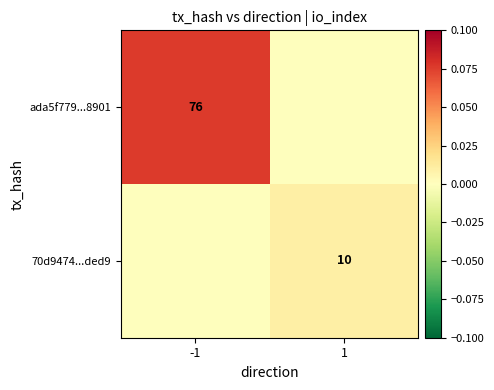

What is the difference between the highest and lowest values at -1?

0.1